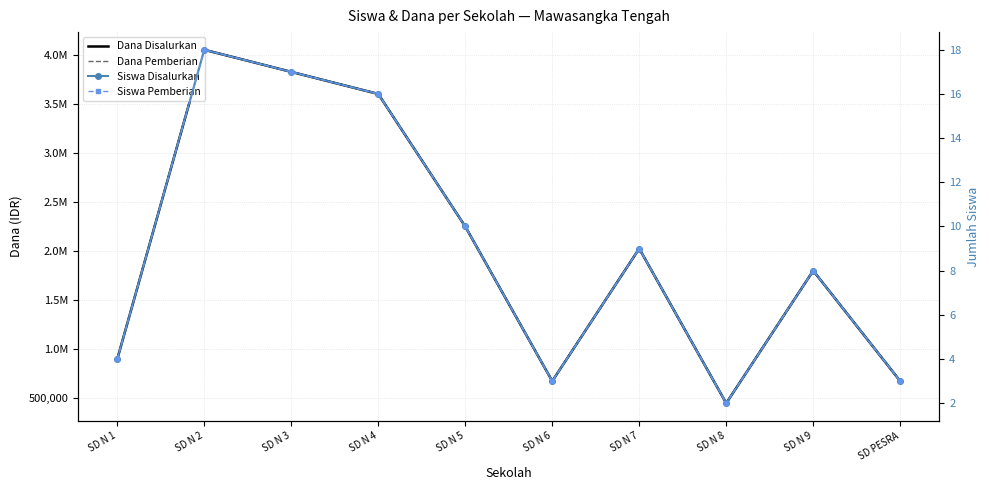

Reading left to right, list all the values displayed in this chart.

Dana Disalurkan: SD N 1=900000	SD N 2=4050000	SD N 3=3825000	SD N 4=3600000	SD N 5=2250000	SD N 6=675000	SD N 7=2025000	SD N 8=450000	SD N 9=1800000	SD PESRA=675000
Dana Pemberian: SD N 1=900000	SD N 2=4050000	SD N 3=3825000	SD N 4=3600000	SD N 5=2250000	SD N 6=675000	SD N 7=2025000	SD N 8=450000	SD N 9=1800000	SD PESRA=675000
Siswa Disalurkan: SD N 1=4	SD N 2=18	SD N 3=17	SD N 4=16	SD N 5=10	SD N 6=3	SD N 7=9	SD N 8=2	SD N 9=8	SD PESRA=3
Siswa Pemberian: SD N 1=4	SD N 2=18	SD N 3=17	SD N 4=16	SD N 5=10	SD N 6=3	SD N 7=9	SD N 8=2	SD N 9=8	SD PESRA=3